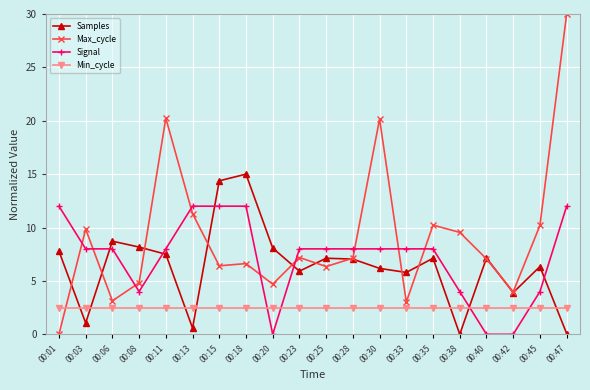

At how many categories does at least one series exceed 28?

1